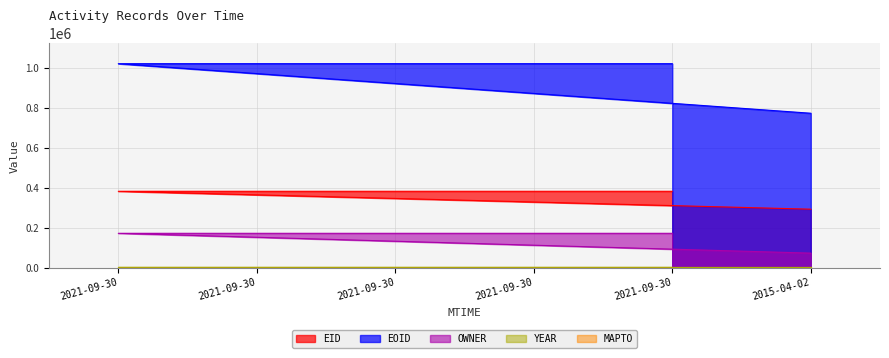

Which series has the largest range (max minus min)?

EOID